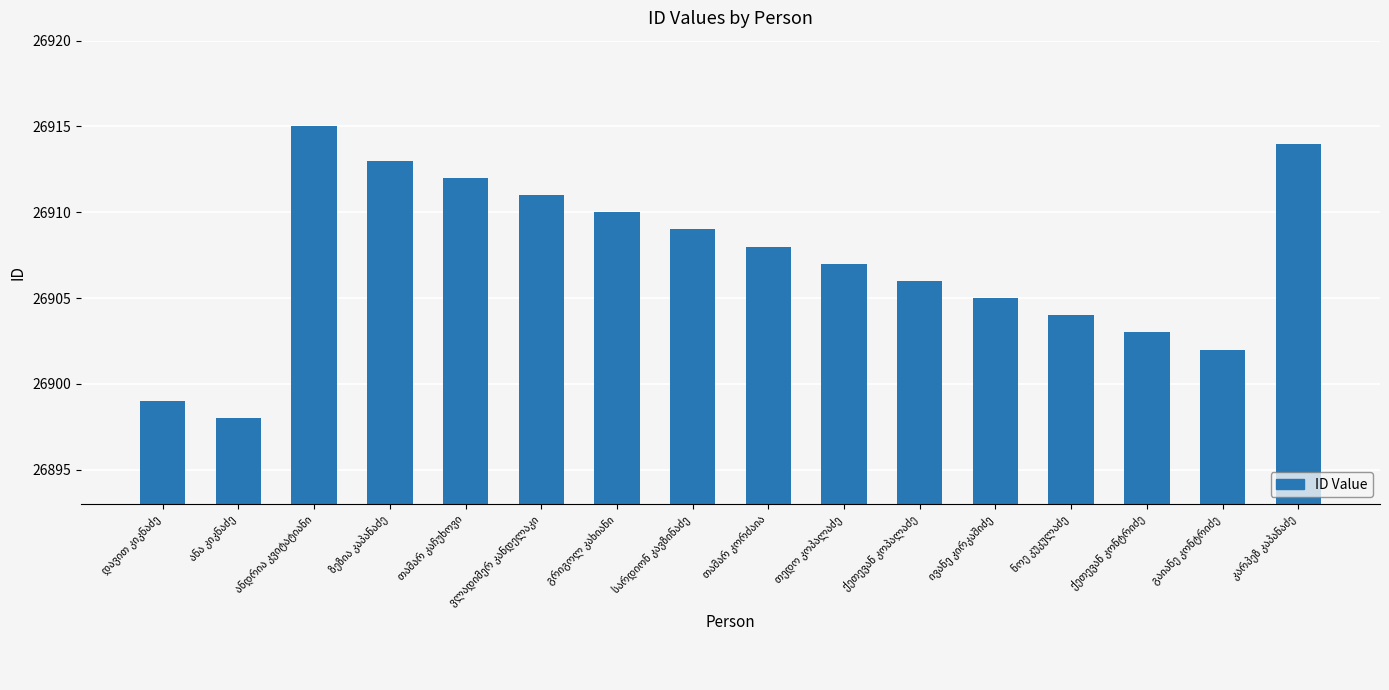

Are the bars horizontal?

No